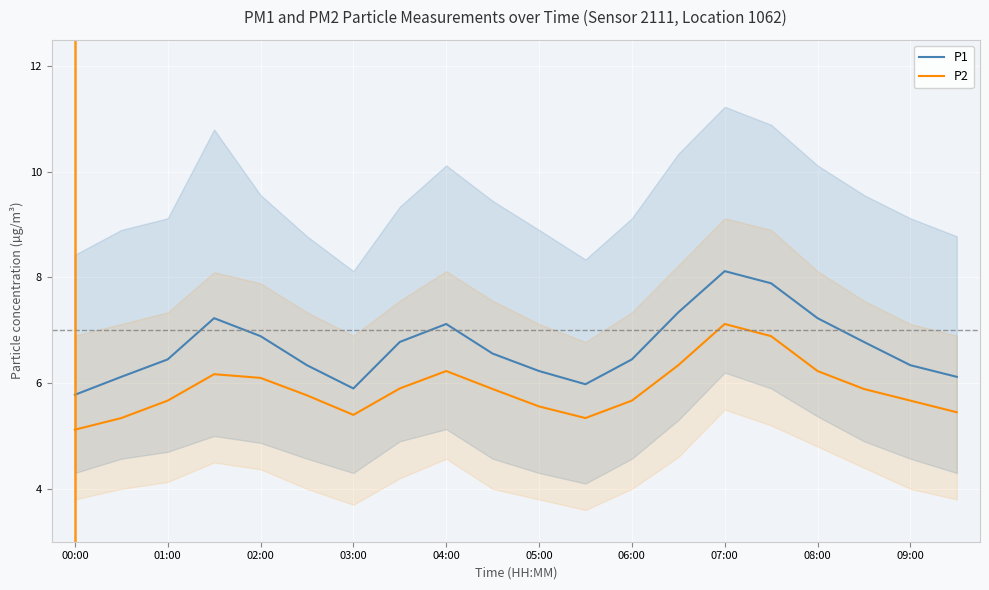

True or false: P2 and P1 intersect in this chart.

False